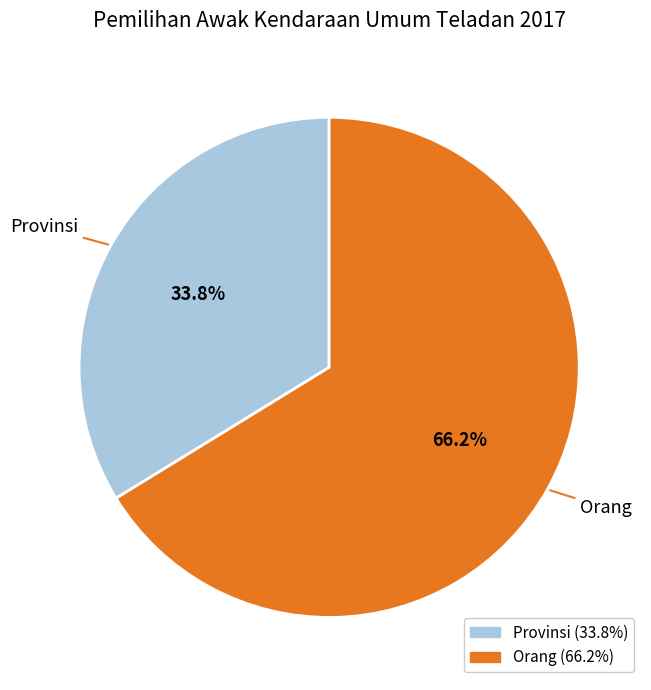

Does Orang represent more than half of the total?

Yes